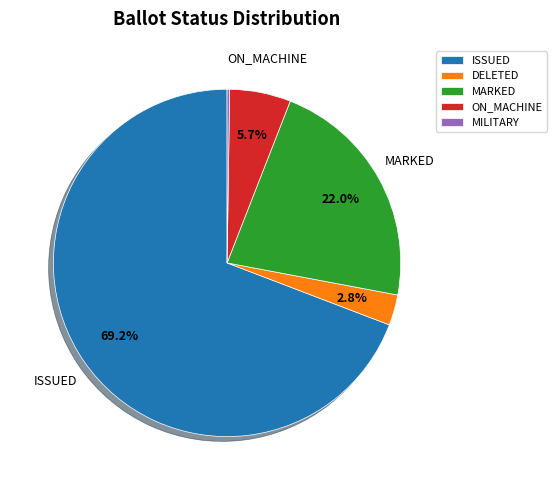

Is the sum of ON_MACHINE and ISSUED greater than half?

Yes